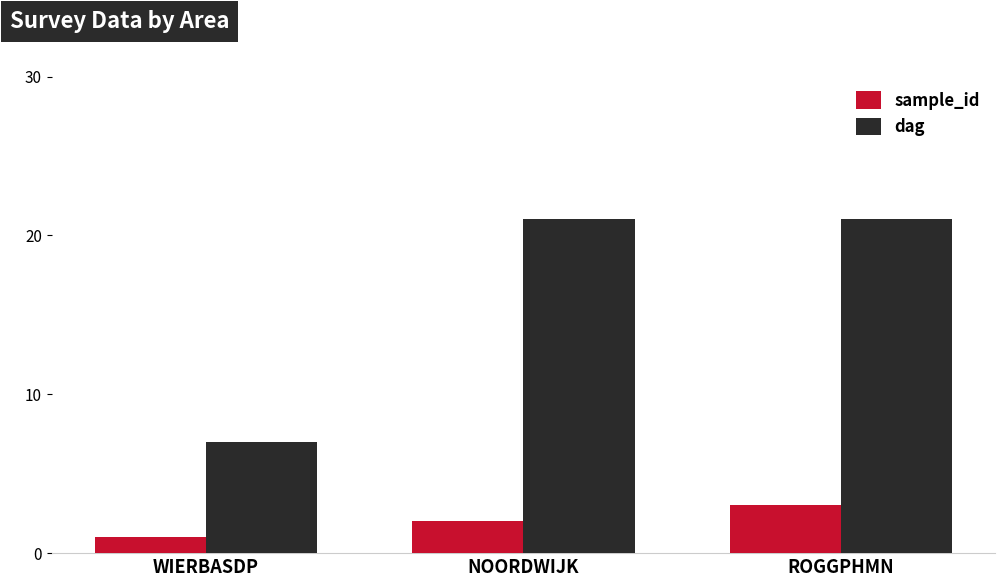

At which category is the sum across all series the highest?

ROGGPHMN